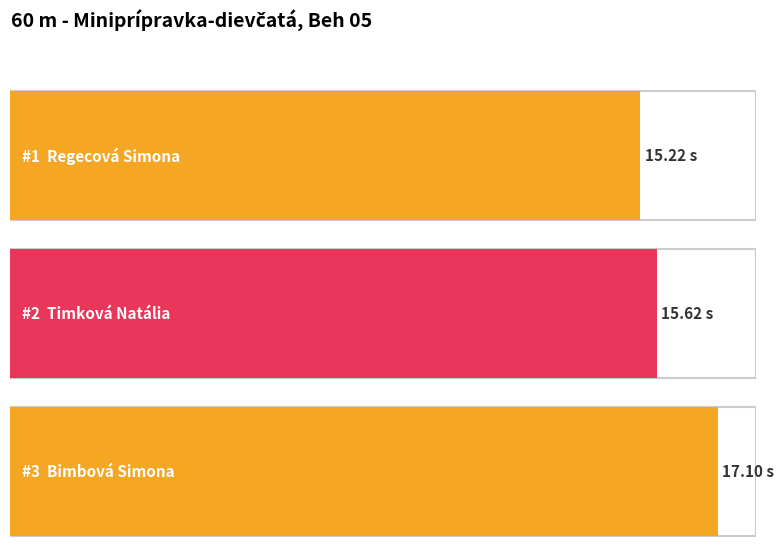

At which label is the value closest to 16?

Timková Natália